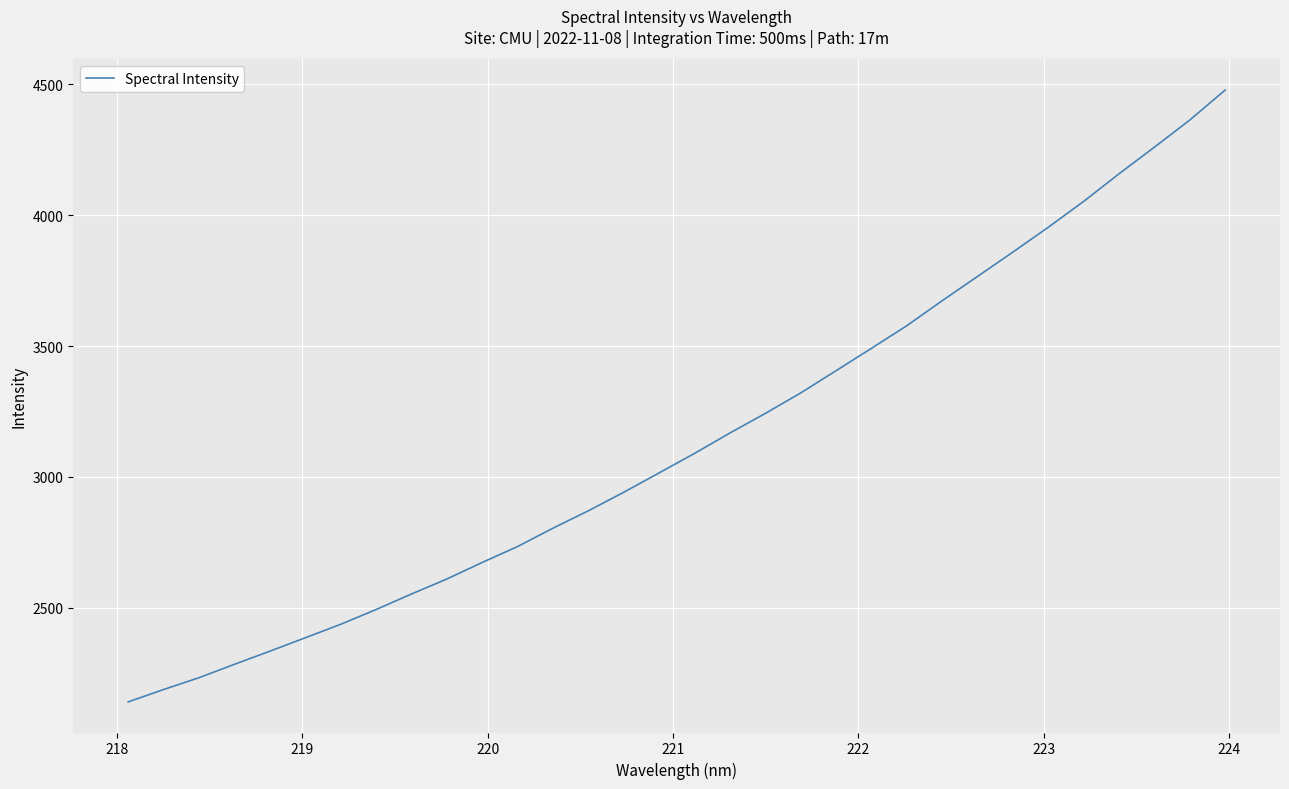

What is the minimum value shown in the chart?

2140.8